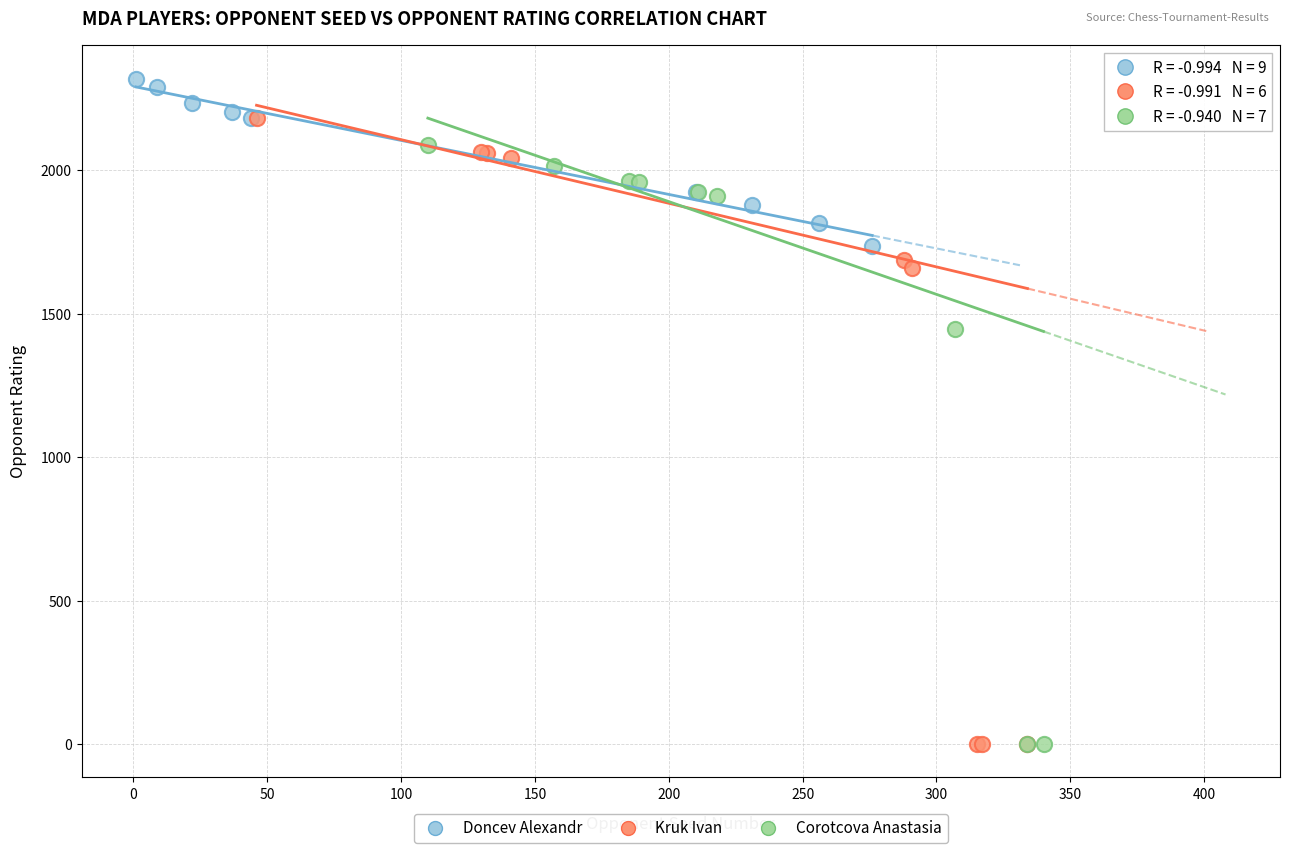

Which series reaches the maximum Y coordinate?

Doncev Alexandr